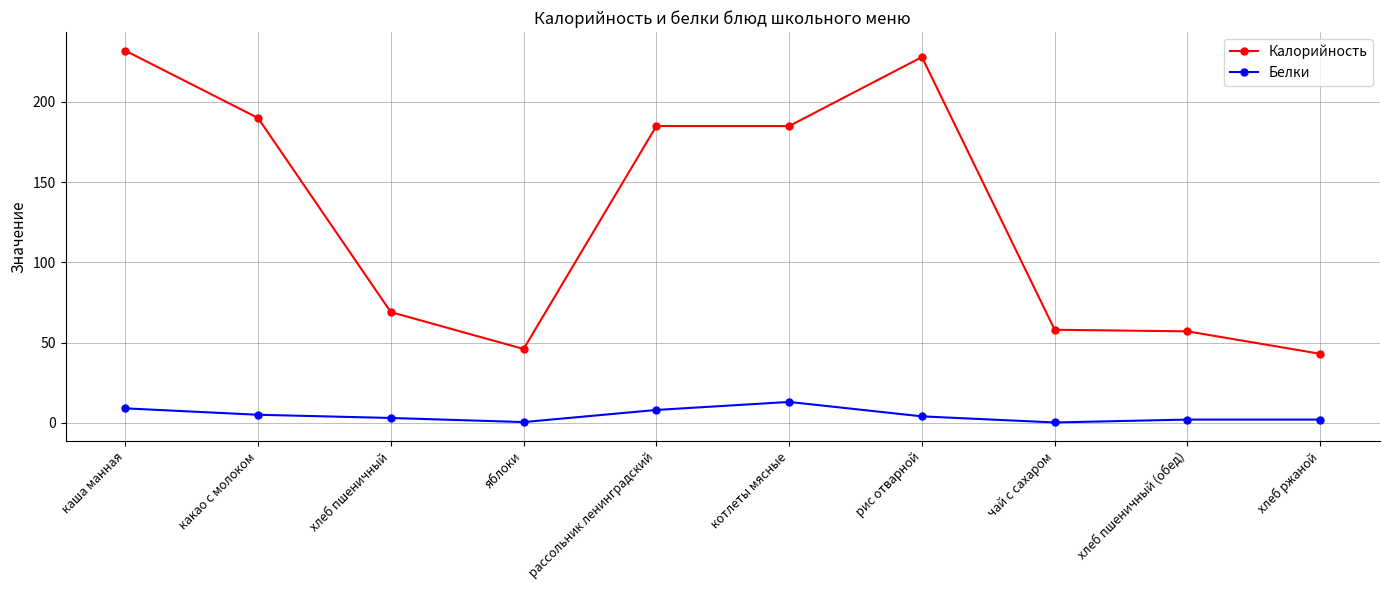

True or false: Белки and Калорийность intersect in this chart.

False